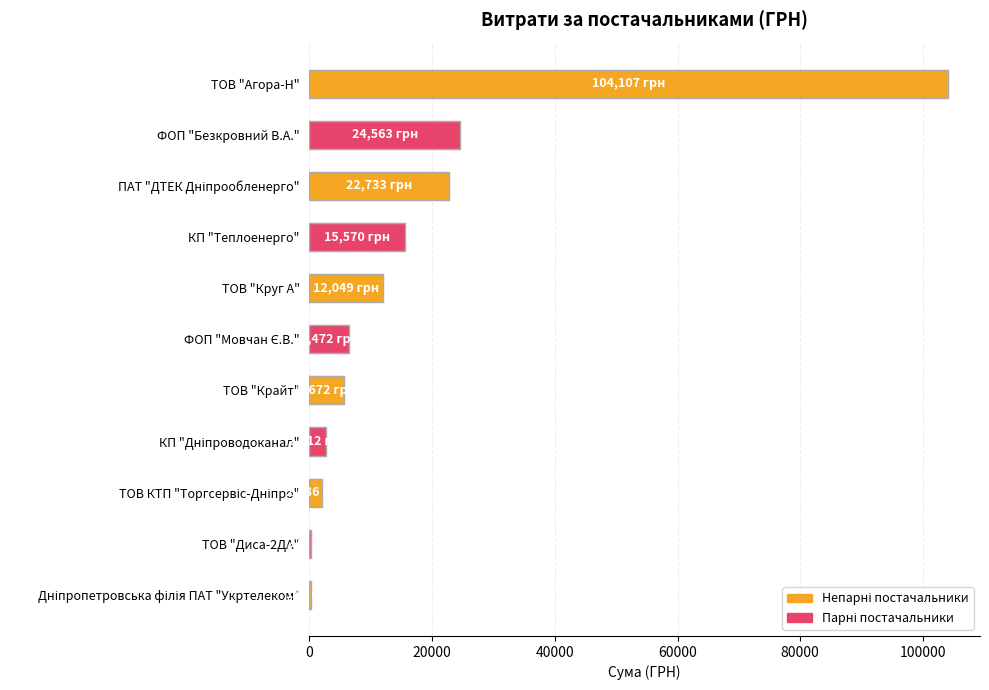

Between КП "Теплоенерго" and ТОВ "Диса-2ДА", which is larger?

КП "Теплоенерго"